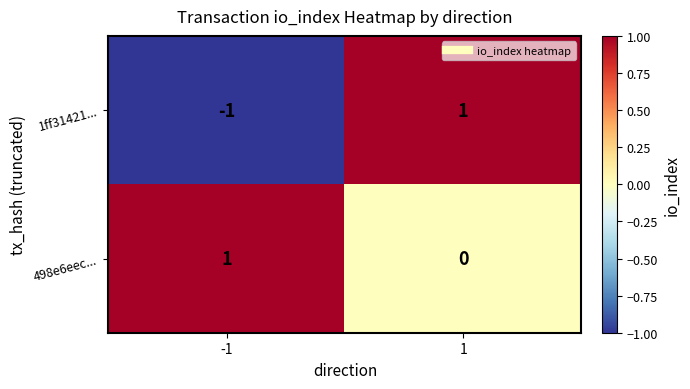

At which category does the chart reach its minimum across all series?

-1